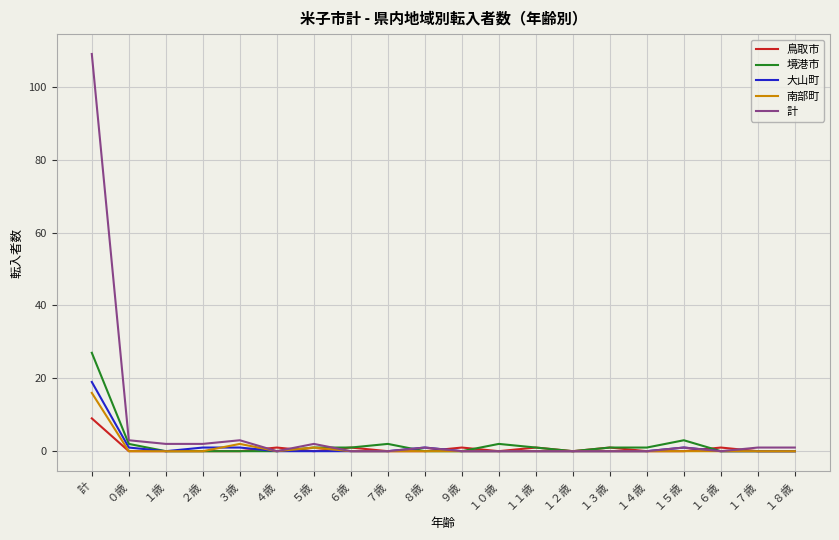

Which category has the highest value in the 計 series?

計